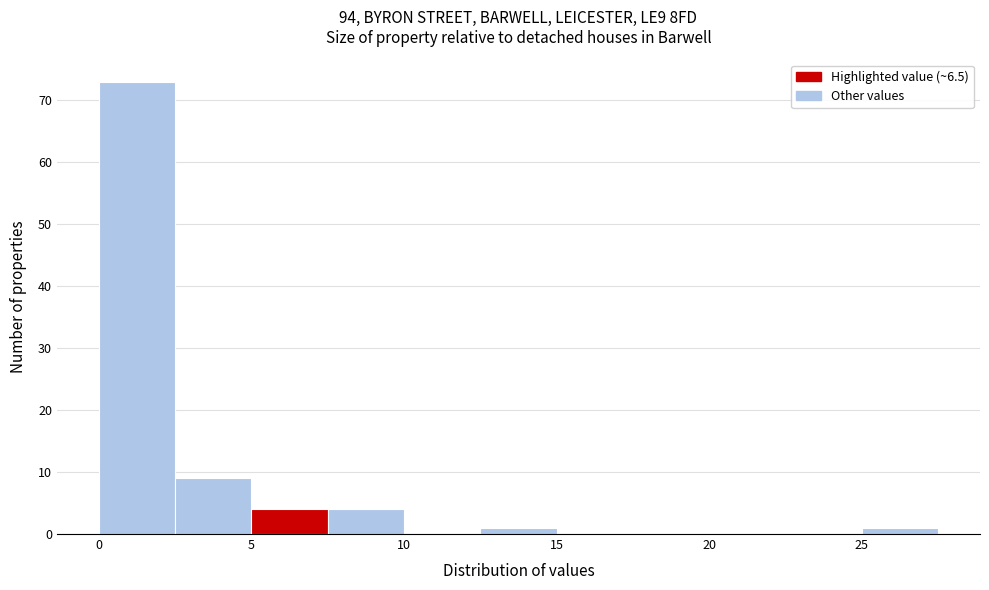

Reading left to right, list every bar in this chart as the range it spans on the x-axis followed by its height. The values are not printed on the chart, so give them approximately, as read against the axis.

0.0 to 2.5: 73
2.5 to 5.0: 9
5.0 to 7.5: 4
7.5 to 10.0: 4
10.0 to 12.5: 0
12.5 to 15.0: 1
15.0 to 17.5: 0
17.5 to 20.0: 0
20.0 to 22.5: 0
22.5 to 25.0: 0
25.0 to 27.5: 1